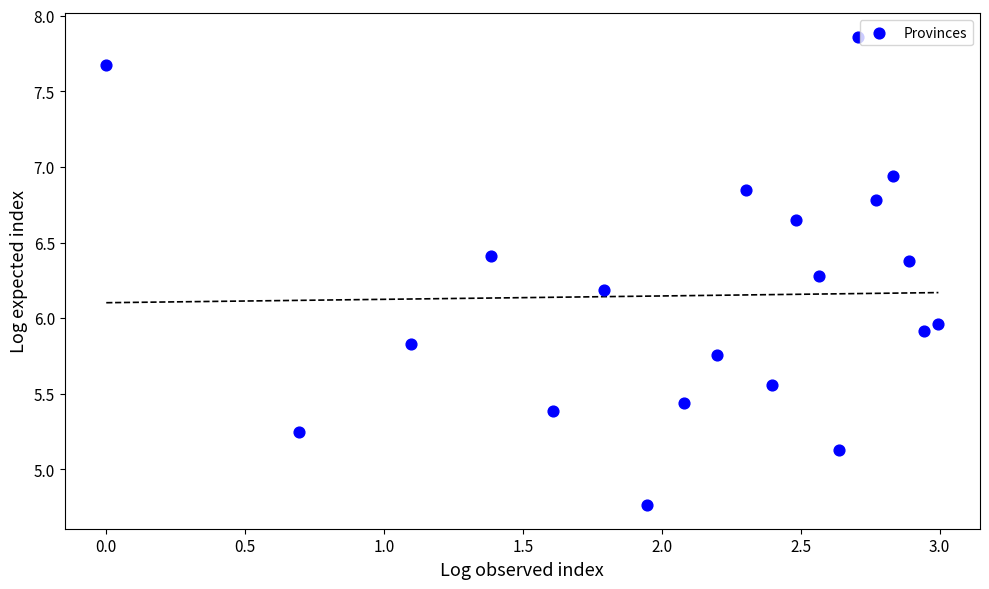

What is the range of X values (max minus min)?

3.0